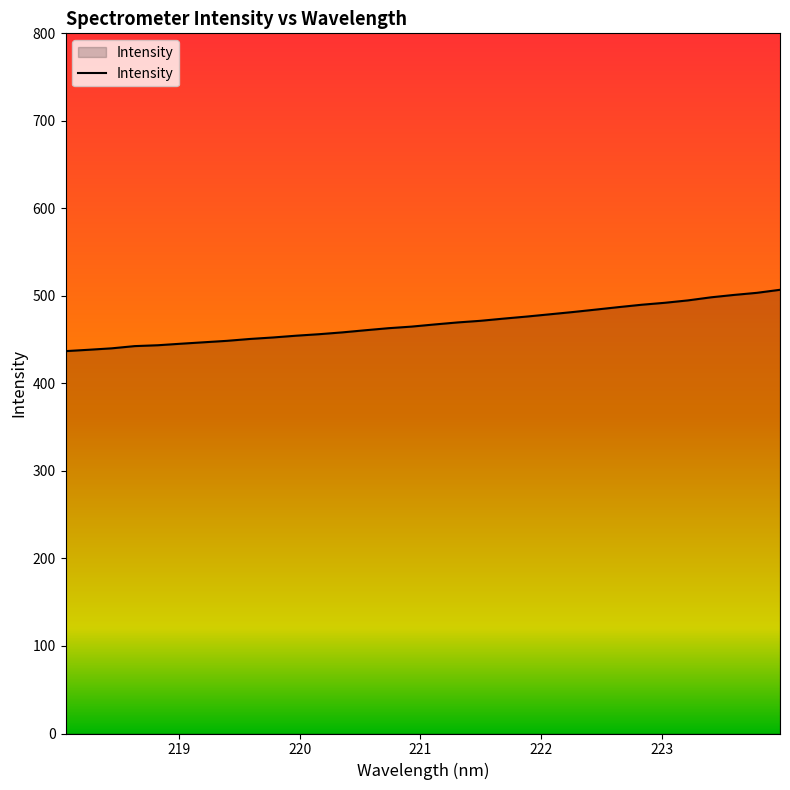

What is the greatest value displayed?

507.0